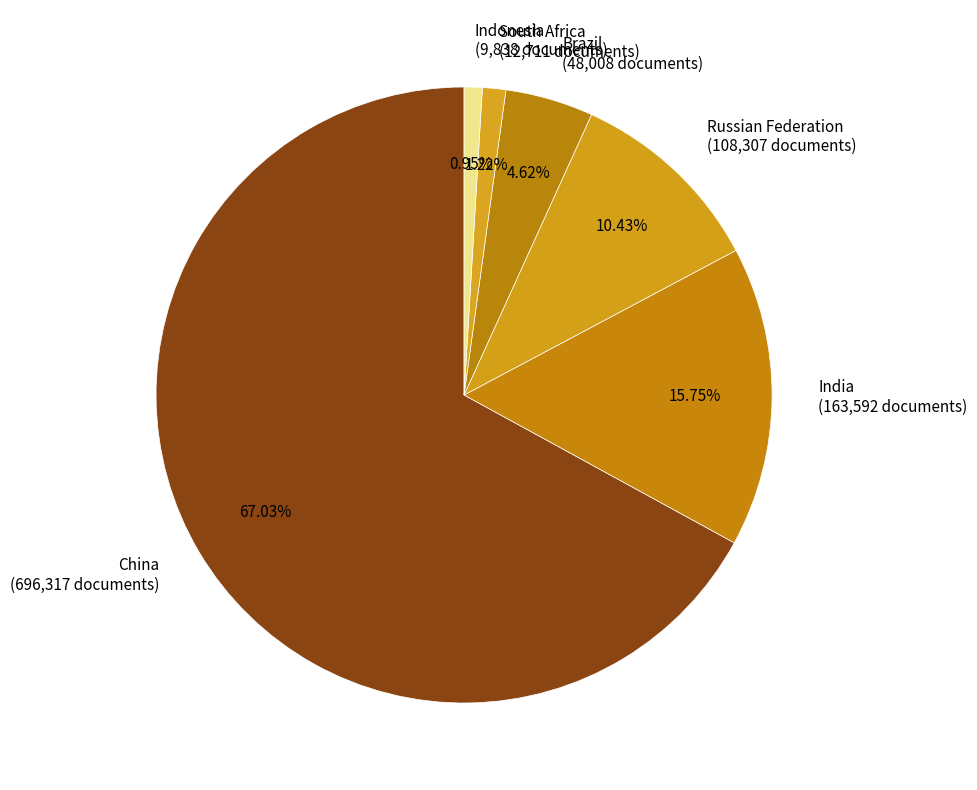

To the nearest percent, what is the difference between the largest and smallest slice percentages?

66%